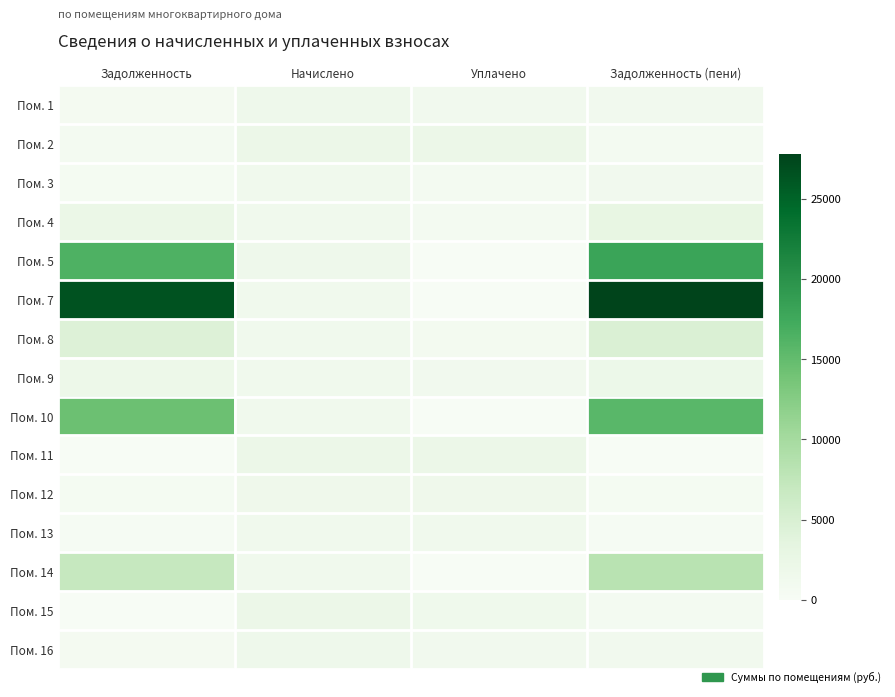

What is the total value across all series at Задолженность?

76038.3